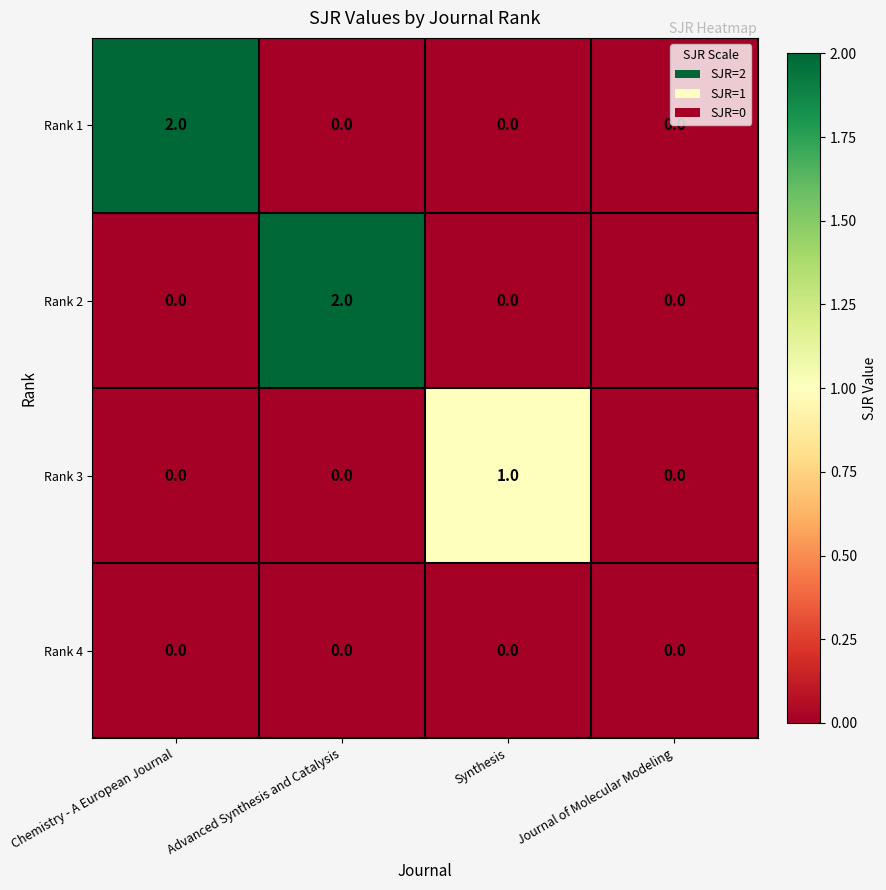

How many Rank 1 values are between 0 and 2?

4